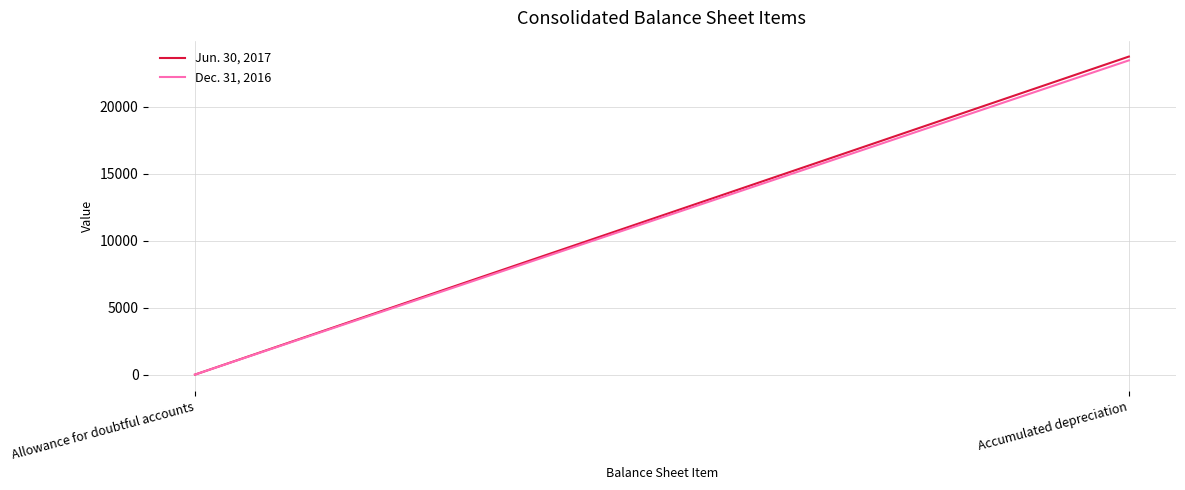

How many distinct data groups are displayed?

2